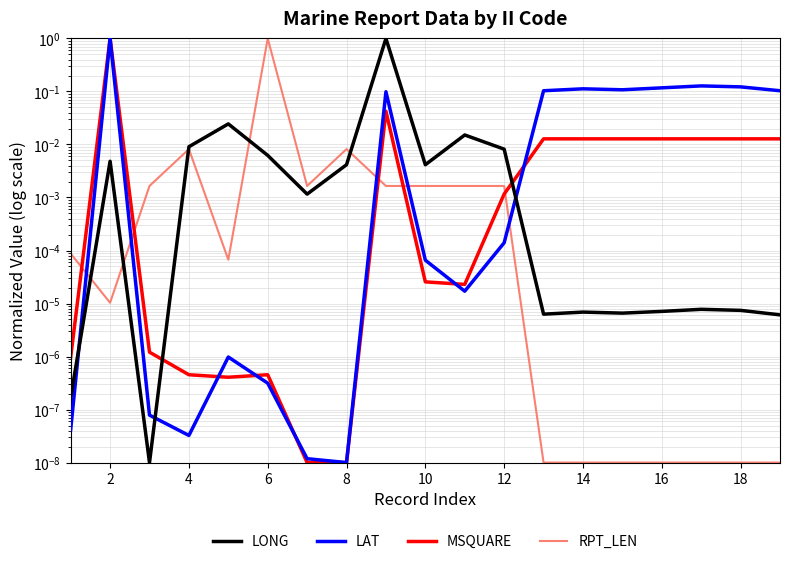

Does the chart have visible grid lines?

Yes